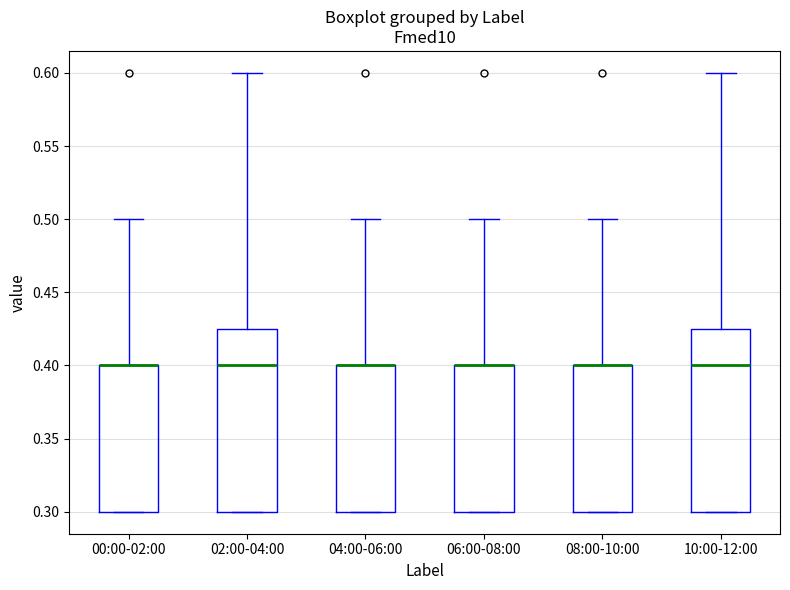

Reading left to right, read every box against the y-axis: the position of its median line, the range the box covers, and the ends of its whiskers. The values are not printed on the chart, so give them approximately, as read against the axis.

00:00-02:00: median 0.400 (drawn on the box's upper edge), box 0.300 to 0.400, whiskers 0.300 to 0.500
02:00-04:00: median 0.400, box 0.300 to 0.425, whiskers 0.300 to 0.600
04:00-06:00: median 0.400 (drawn on the box's upper edge), box 0.300 to 0.400, whiskers 0.300 to 0.500
06:00-08:00: median 0.400 (drawn on the box's upper edge), box 0.300 to 0.400, whiskers 0.300 to 0.500
08:00-10:00: median 0.400 (drawn on the box's upper edge), box 0.300 to 0.400, whiskers 0.300 to 0.500
10:00-12:00: median 0.400, box 0.300 to 0.425, whiskers 0.300 to 0.600